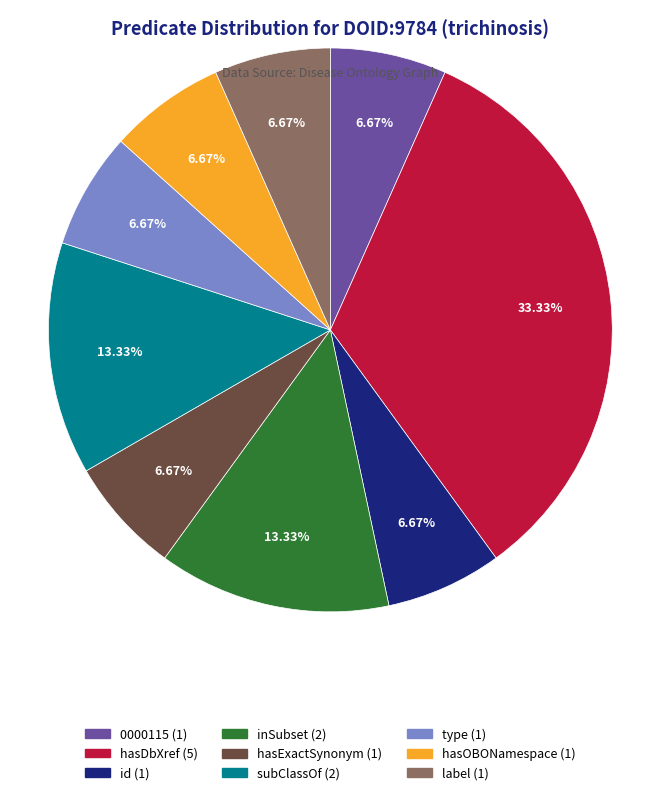

Is there a majority slice in this chart?

No